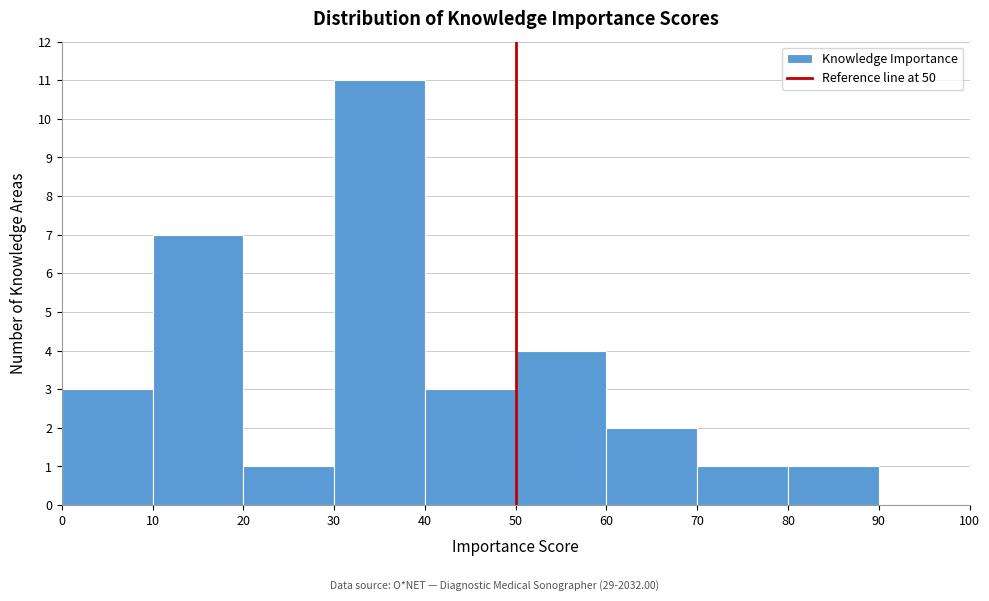

Reading left to right, list every bar in this chart as the range it spans on the x-axis followed by its height. The values are not printed on the chart, so give them approximately, as read against the axis.

0 to 10: 3
10 to 20: 7
20 to 30: 1
30 to 40: 11
40 to 50: 3
50 to 60: 4
60 to 70: 2
70 to 80: 1
80 to 90: 1
90 to 100: 0